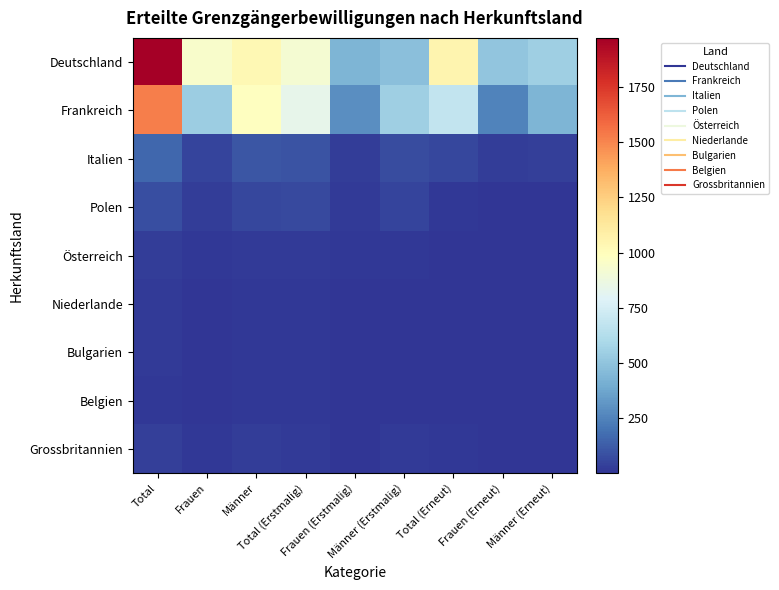

Reading left to right, what are all the values shown in this chart?

Deutschland: Total=1972	Frauen=942	Männer=1030	Total (Erstmalig)=920	Frauen (Erstmalig)=439	Männer (Erstmalig)=481	Total (Erneut)=1052	Frauen (Erneut)=503	Männer (Erneut)=549
Frankreich: Total=1523	Frauen=540	Männer=983	Total (Erstmalig)=838	Frauen (Erstmalig)=290	Männer (Erstmalig)=548	Total (Erneut)=685	Frauen (Erneut)=250	Männer (Erneut)=435
Italien: Total=158	Frauen=53	Männer=105	Total (Erstmalig)=98	Frauen (Erstmalig)=25	Männer (Erstmalig)=73	Total (Erneut)=60	Frauen (Erneut)=28	Männer (Erneut)=32
Polen: Total=80	Frauen=25	Männer=55	Total (Erstmalig)=70	Frauen (Erstmalig)=18	Männer (Erstmalig)=52	Total (Erneut)=10	Frauen (Erneut)=7	Männer (Erneut)=3
Österreich: Total=28	Frauen=10	Männer=18	Total (Erstmalig)=23	Frauen (Erstmalig)=9	Männer (Erstmalig)=14	Total (Erneut)=5	Frauen (Erneut)=1	Männer (Erneut)=4
Niederlande: Total=19	Frauen=5	Männer=14	Total (Erstmalig)=11	Frauen (Erstmalig)=4	Männer (Erstmalig)=7	Total (Erneut)=8	Frauen (Erneut)=1	Männer (Erneut)=7
Bulgarien: Total=17	Frauen=5	Männer=12	Total (Erstmalig)=11	Frauen (Erstmalig)=3	Männer (Erstmalig)=8	Total (Erneut)=6	Frauen (Erneut)=2	Männer (Erneut)=4
Belgien: Total=16	Frauen=5	Männer=11	Total (Erstmalig)=11	Frauen (Erstmalig)=3	Männer (Erstmalig)=8	Total (Erneut)=5	Frauen (Erneut)=2	Männer (Erneut)=3
Grossbritannien: Total=38	Frauen=13	Männer=25	Total (Erstmalig)=23	Frauen (Erstmalig)=6	Männer (Erstmalig)=17	Total (Erneut)=15	Frauen (Erneut)=7	Männer (Erneut)=8